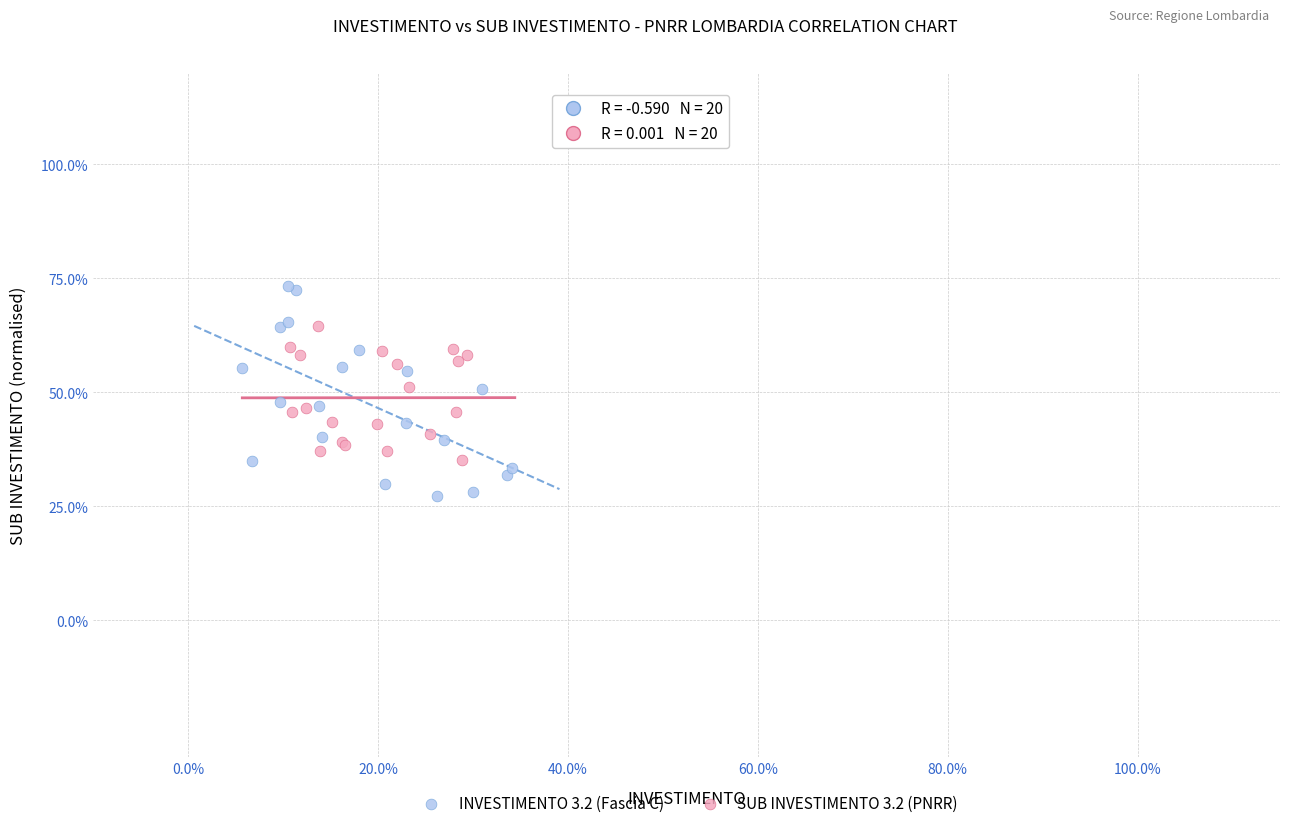

Which series has the largest Y range (max minus min)?

INVESTIMENTO 3.2 (Fascia C)